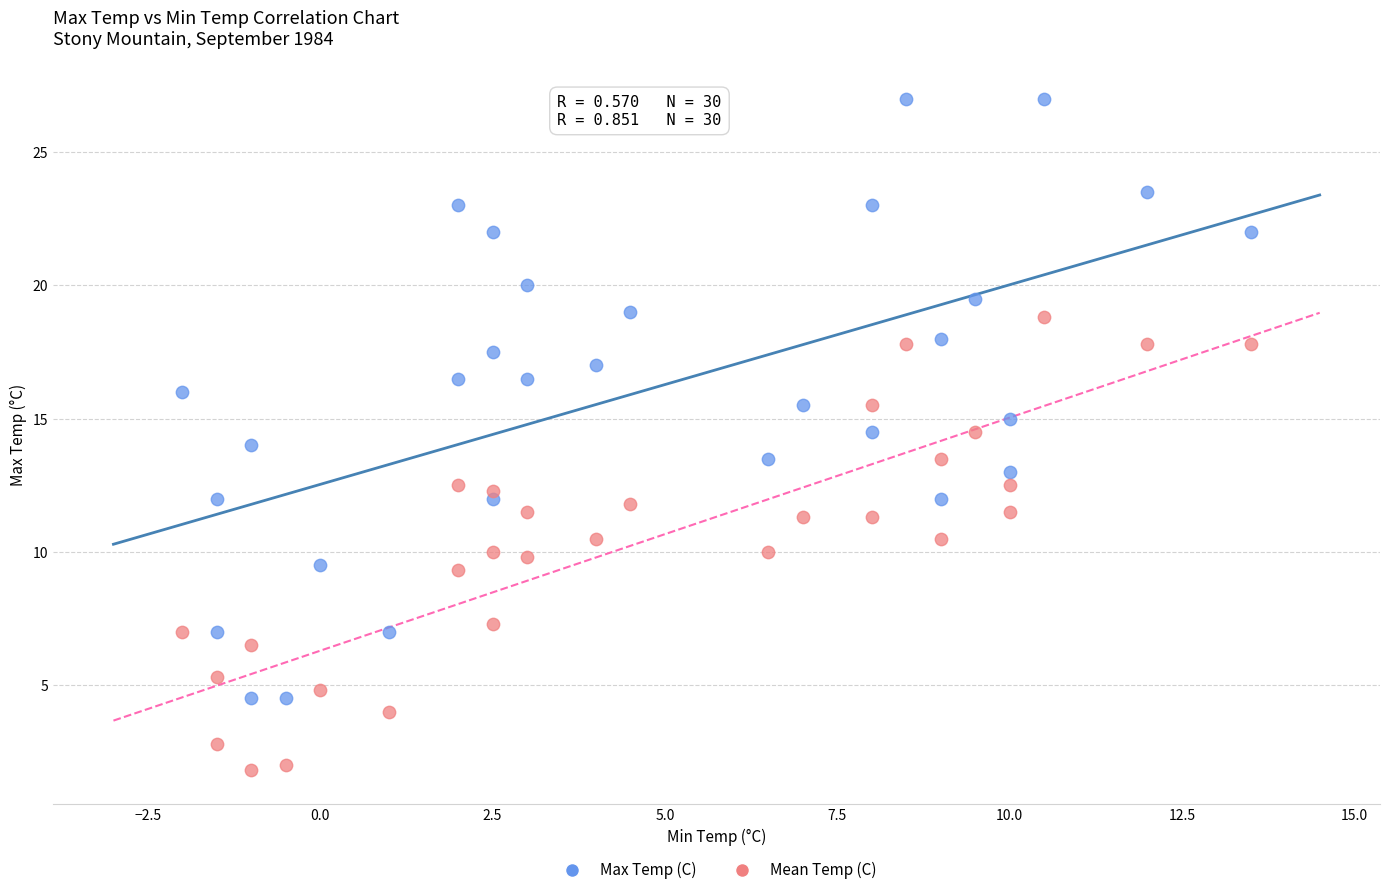

Across all data points, what is the range of Y values (max minus min)?

25.2